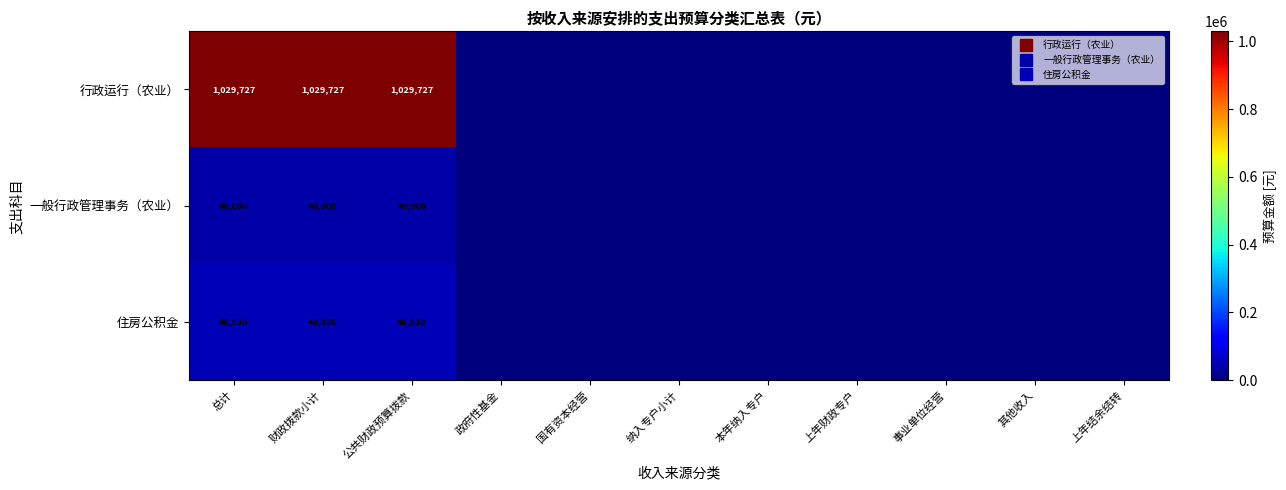

What value does the 行政运行（农业） series have at 财政拨款小计?

1029726.6